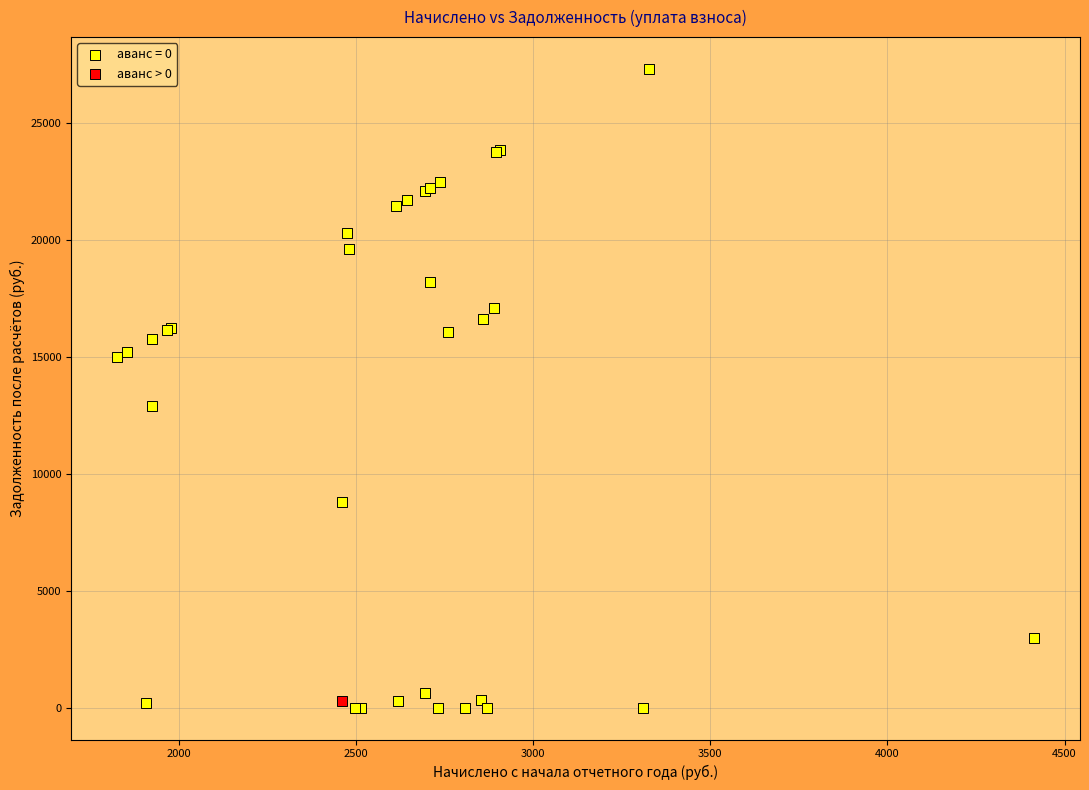

Which series contains the lowest Y value?

аванс = 0